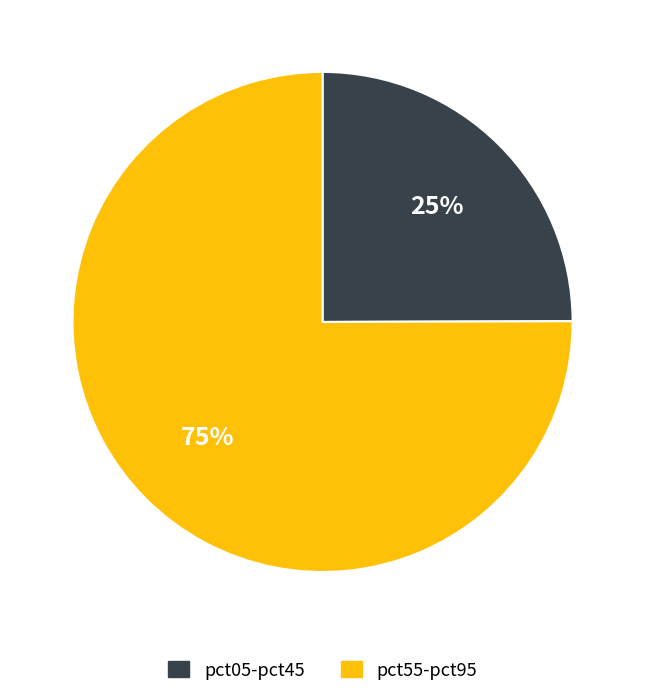

To the nearest percent, what is the average slice percentage?

50%